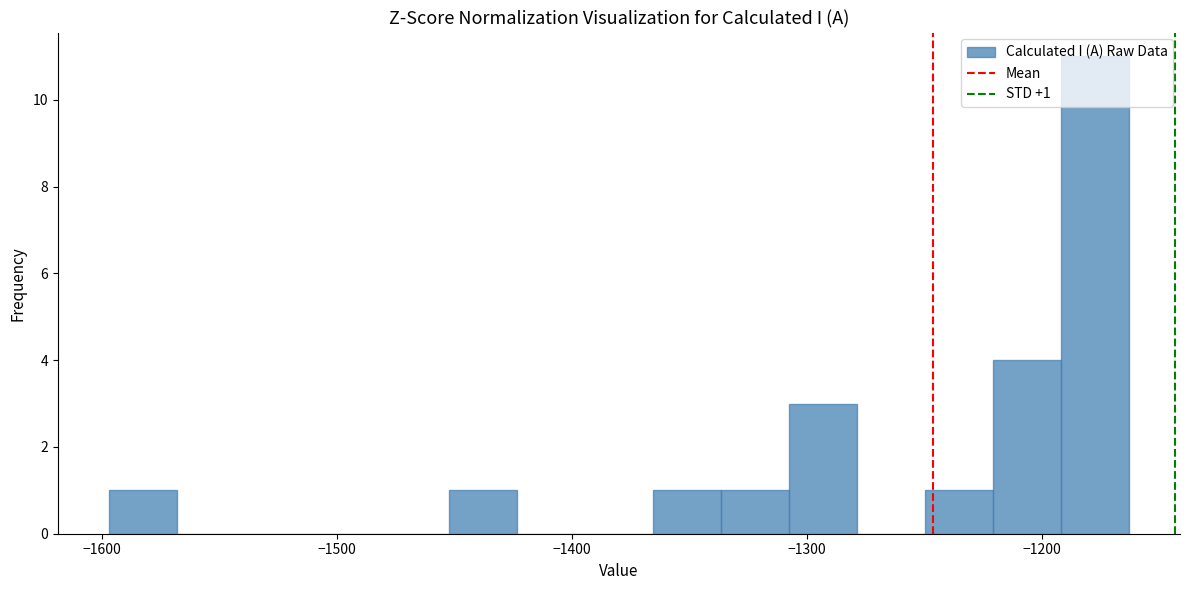

Read against the x-axis, roughly where is the centre of the tallest bar?

-1180